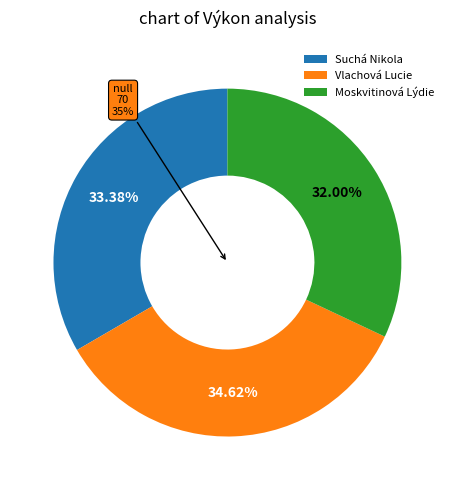

What percentage do Moskvitinová Lýdie and Vlachová Lucie together represent?

66.6%